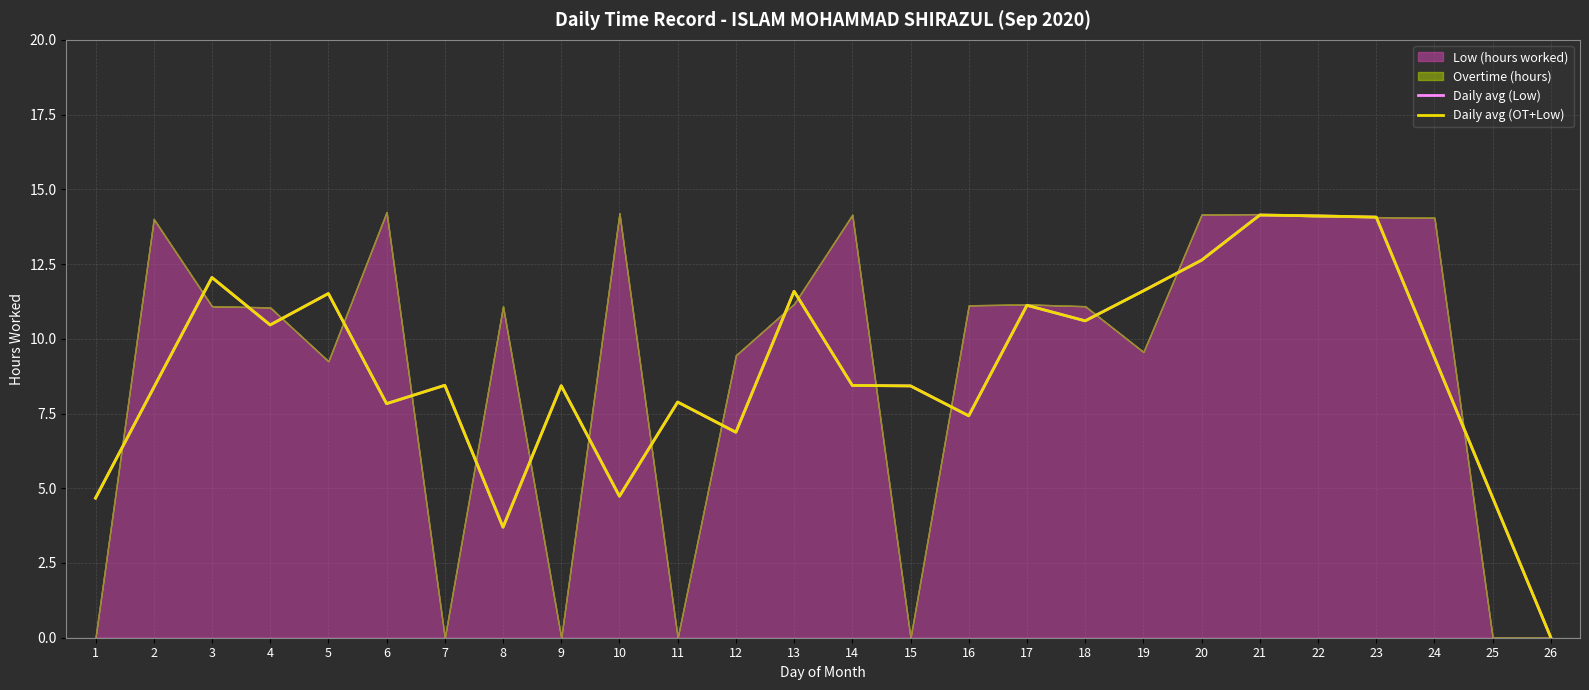

How many values in the Daily avg (Low) series are below 8?

9